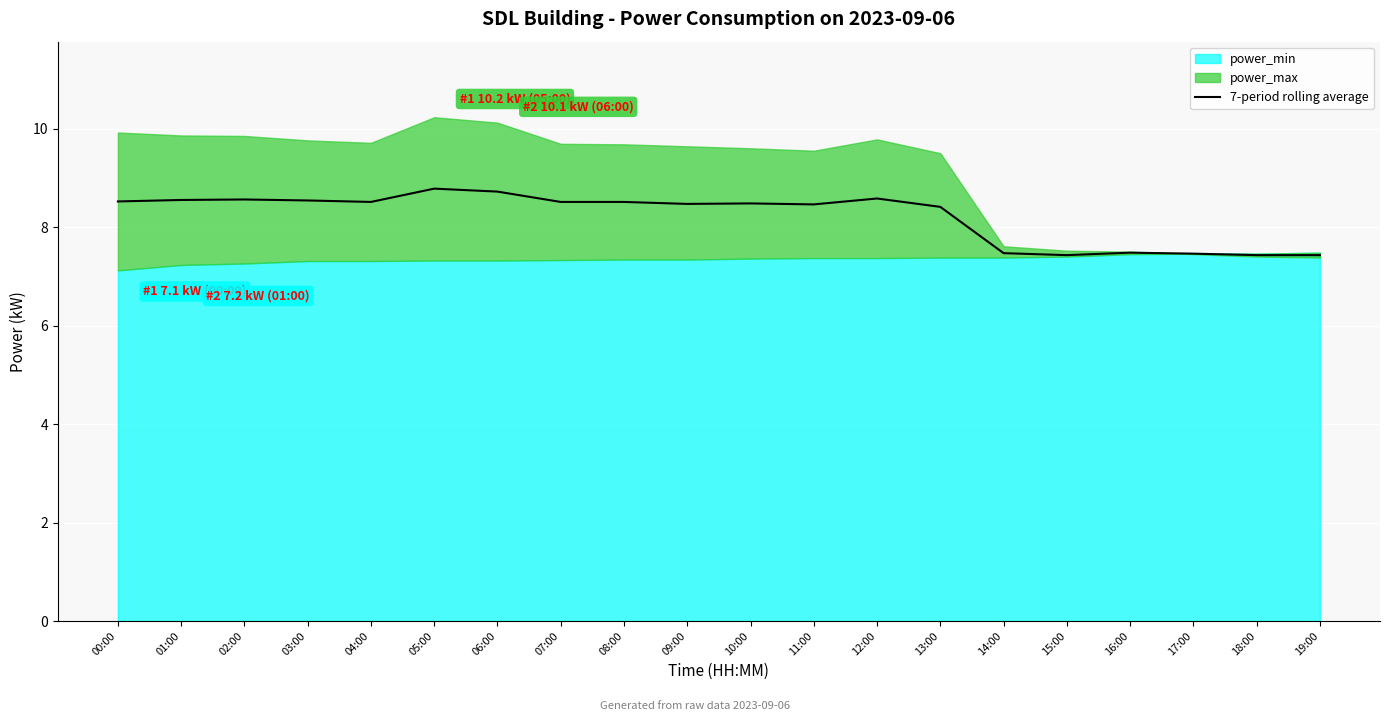

What is the approximate value at 01:00?

8.6